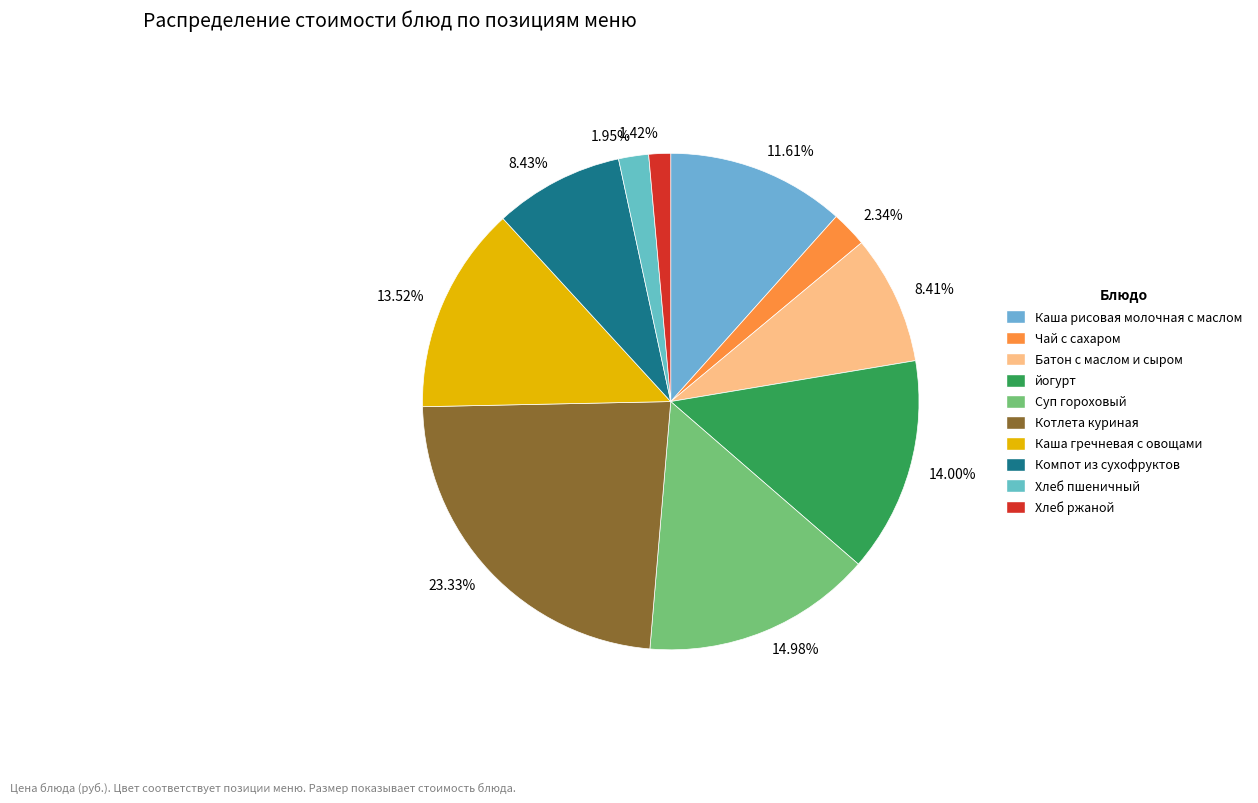

Approximately how many times larger is the value at 8.41% compared to 14.00%?

0.6